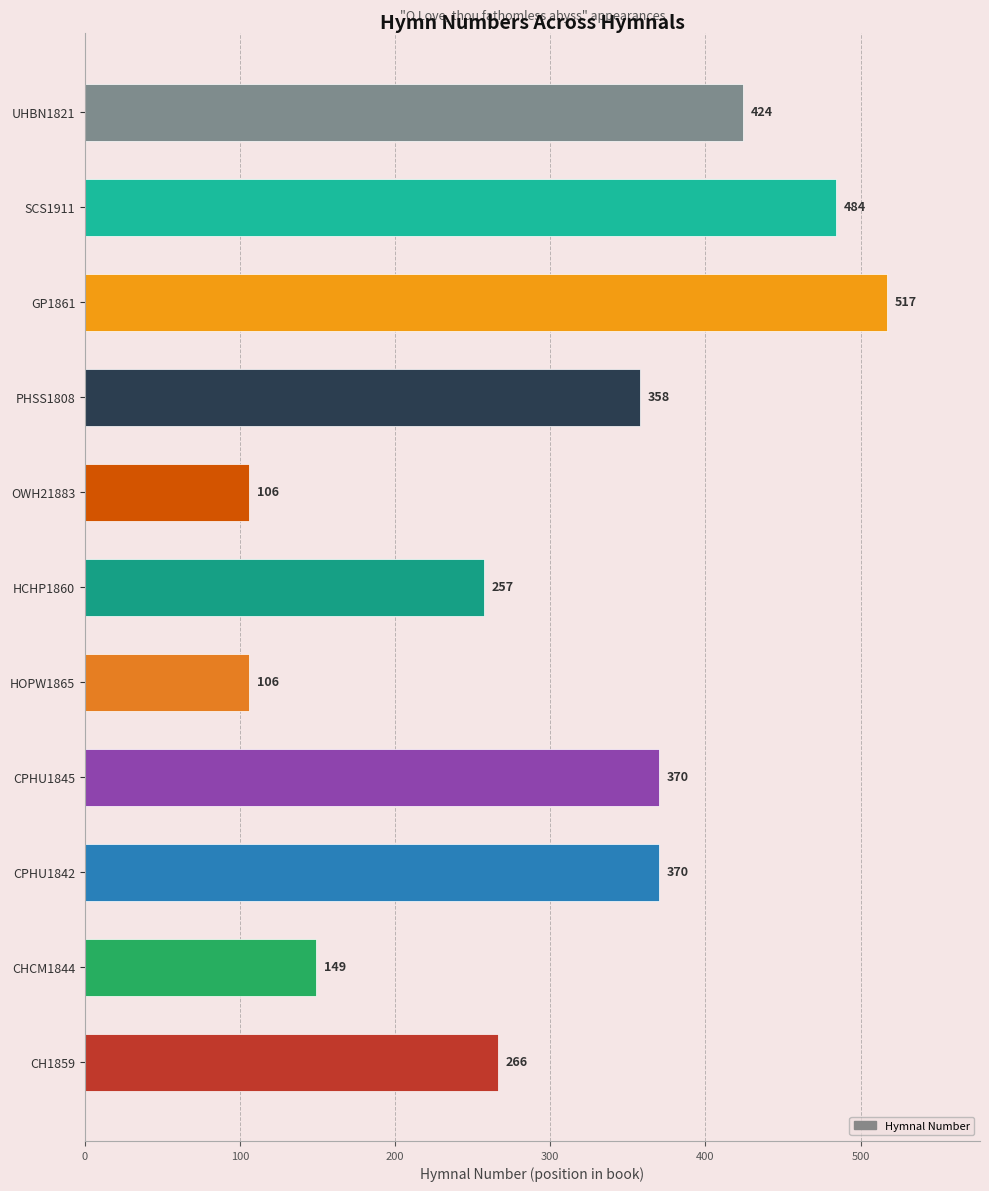

How many bars are there in total?

11